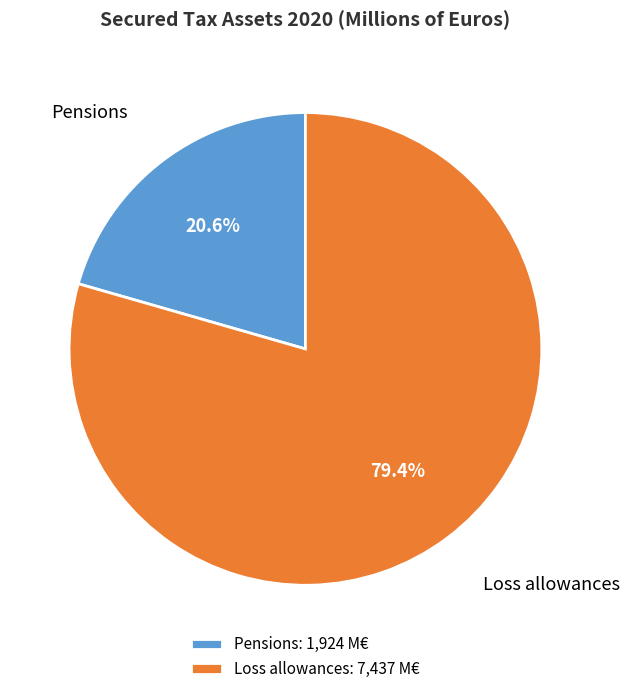

Does any single category account for the majority?

Yes